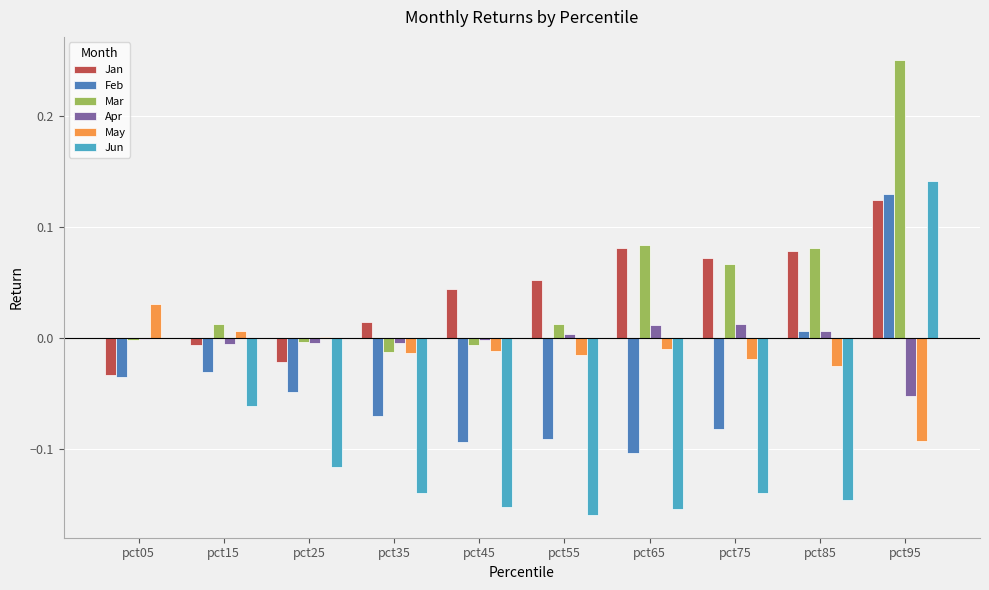

How many values in the Feb series exceed 0?

2